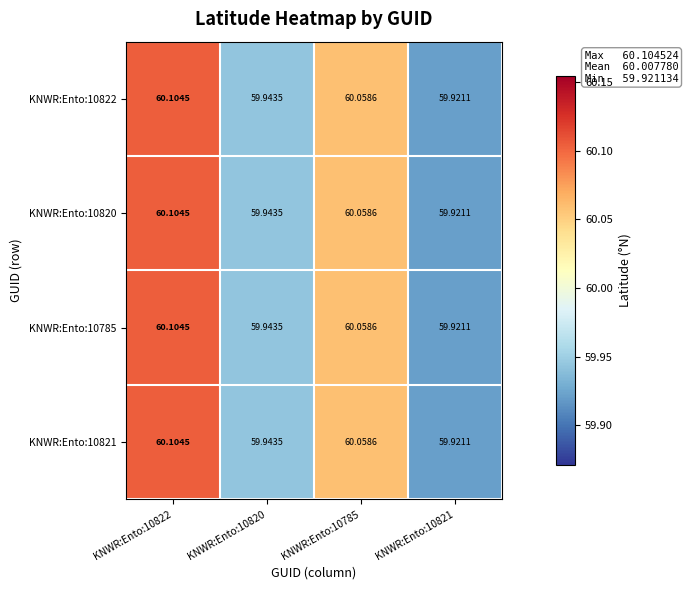

Is the value of KNWR:Ento:10822 at KNWR:Ento:10820 greater than the value of KNWR:Ento:10820 at KNWR:Ento:10821?

Yes